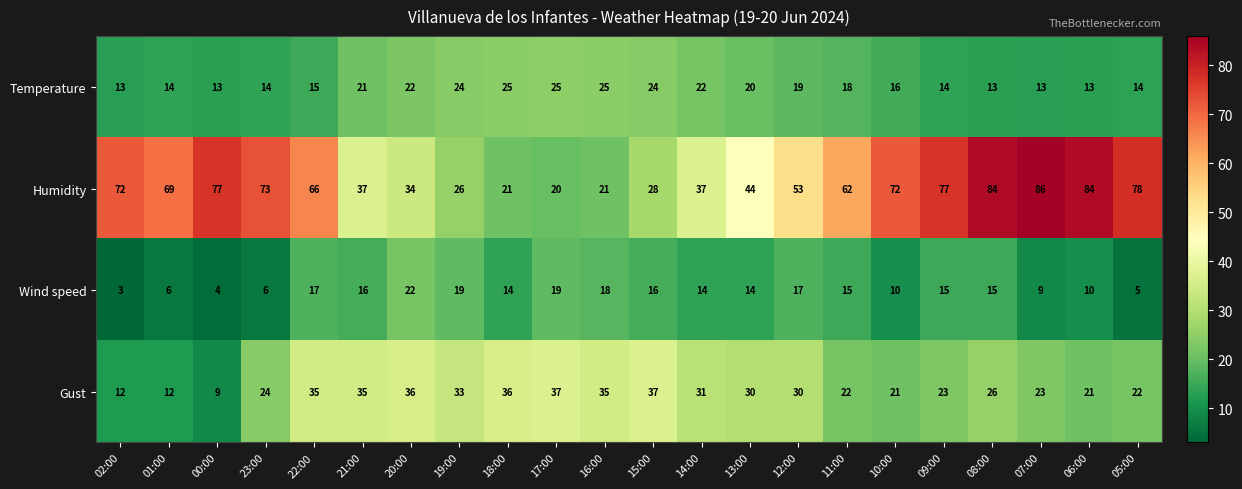

True or false: Gust has a value of 18 at 02:00.

False